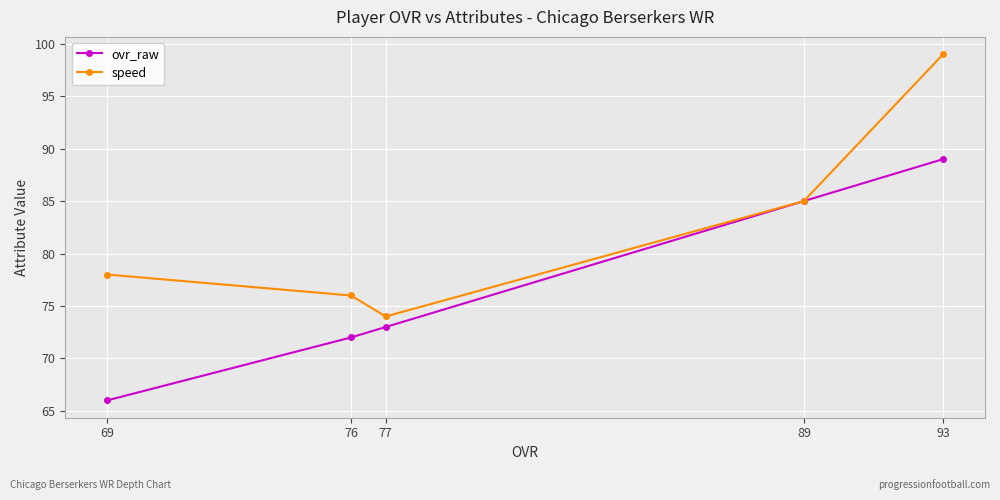

What are all the series names shown in the legend?

ovr_raw, speed